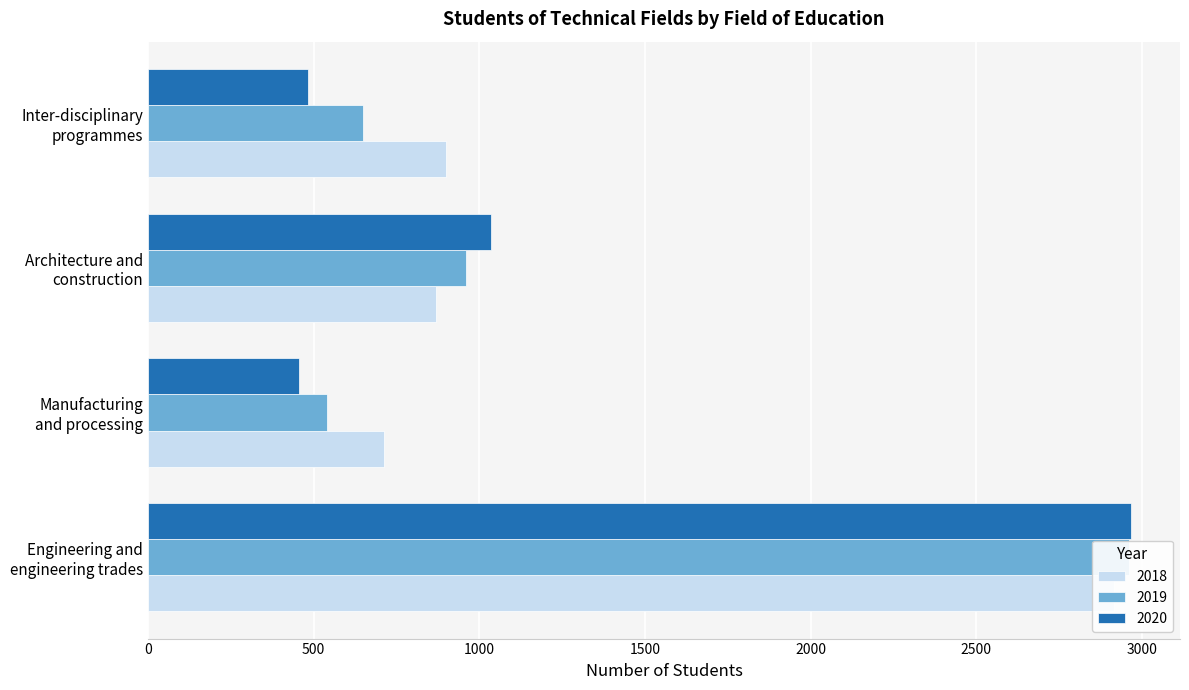

True or false: 2020 has a value of 1448 at Engineering and
engineering trades.

False